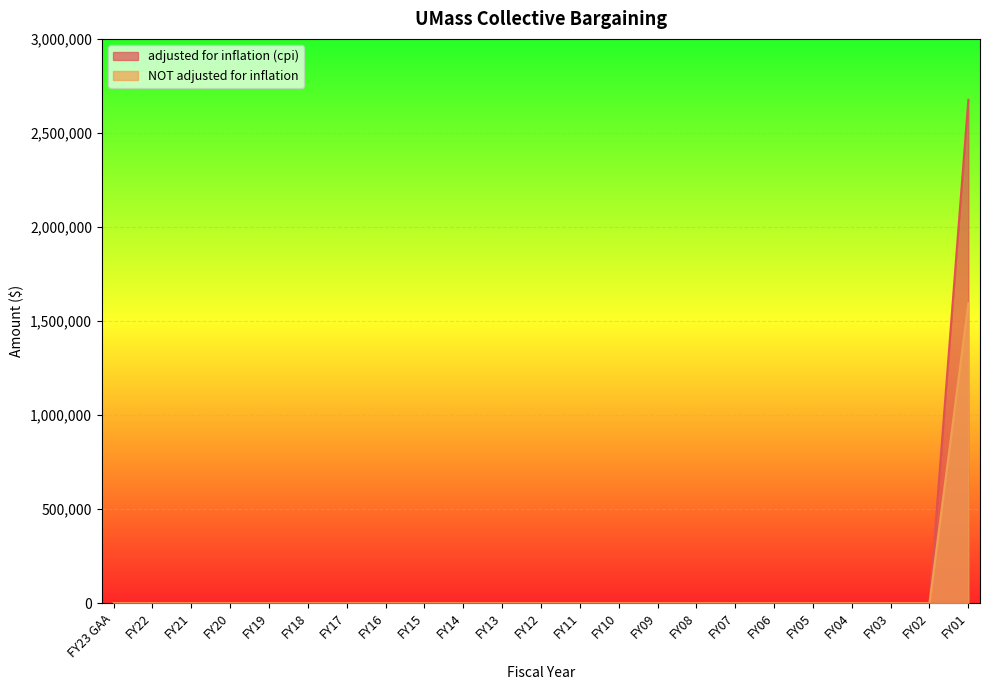

Is it true that NOT adjusted for inflation equals 0 at FY08?

True